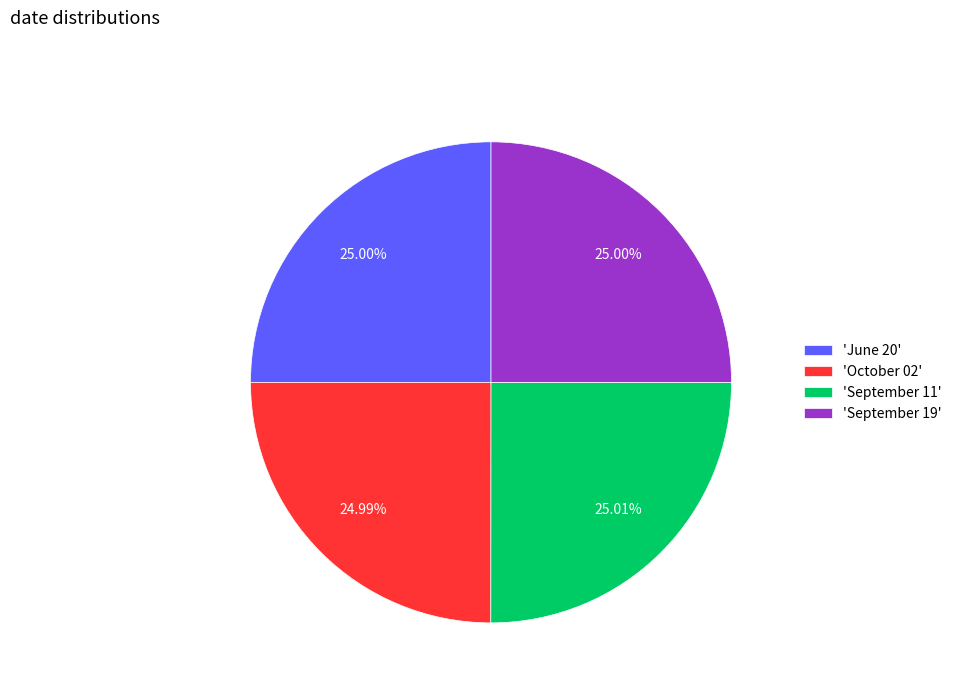

What is the ratio of the value at 'June 20' to the value at 'September 11'?

1.0